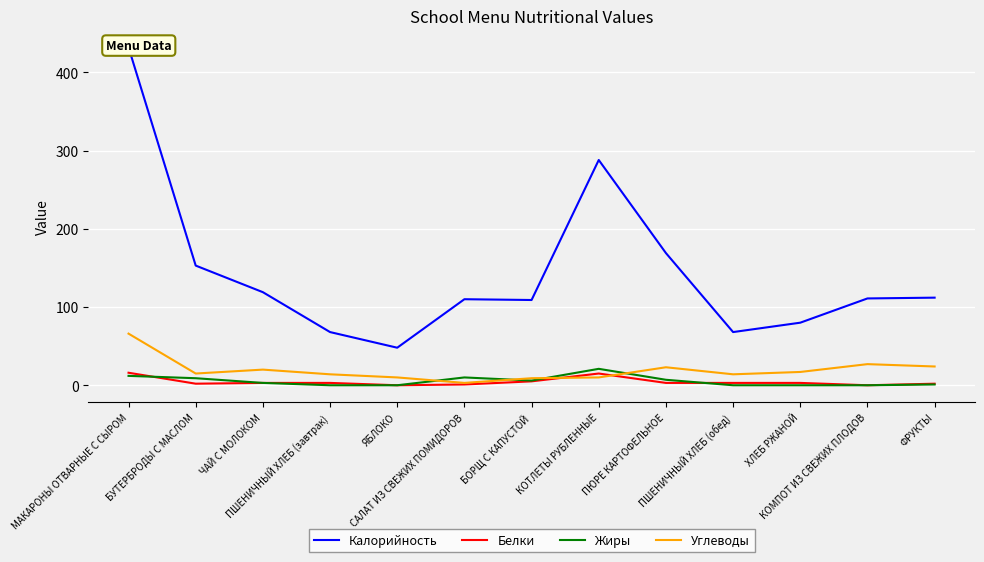

The value of Жиры at САЛАТ ИЗ СВЕЖИХ ПОМИДОРОВ is 10. True or false?

True